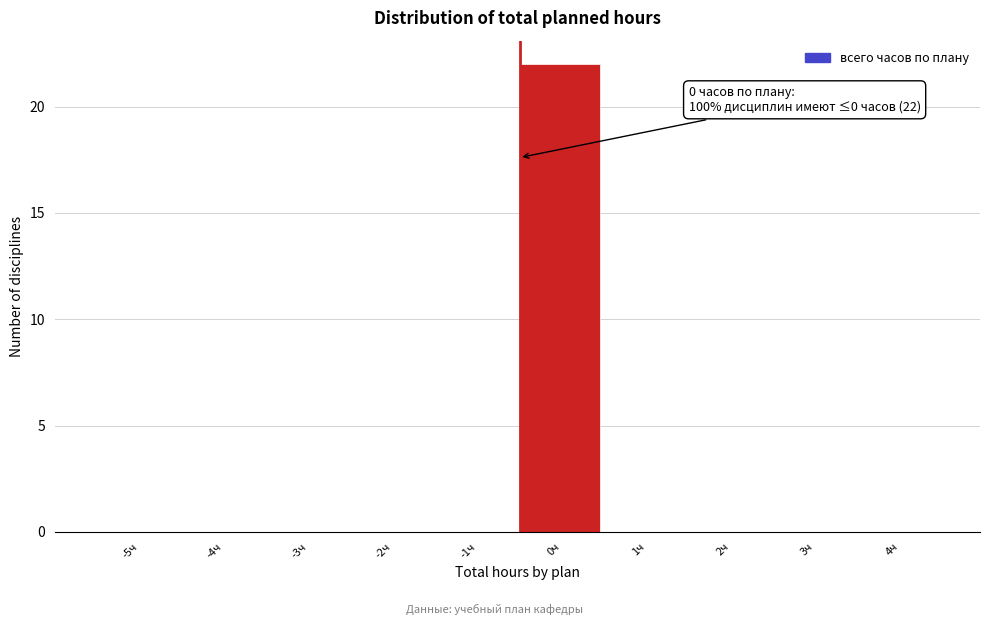

Reading left to right, extract all data points from this chart.

-5ч=0	-4ч=0	-3ч=0	-2ч=0	-1ч=0	0ч=22	1ч=0	2ч=0	3ч=0	4ч=0